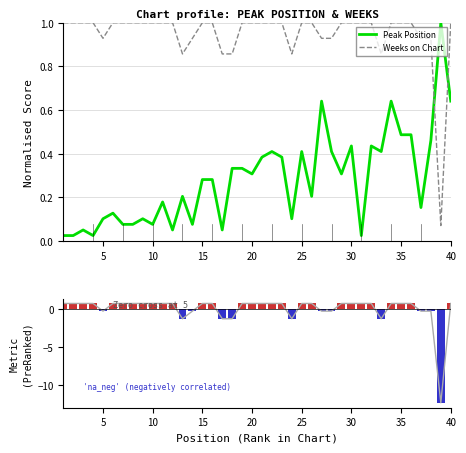

How many data points does each series have?

40